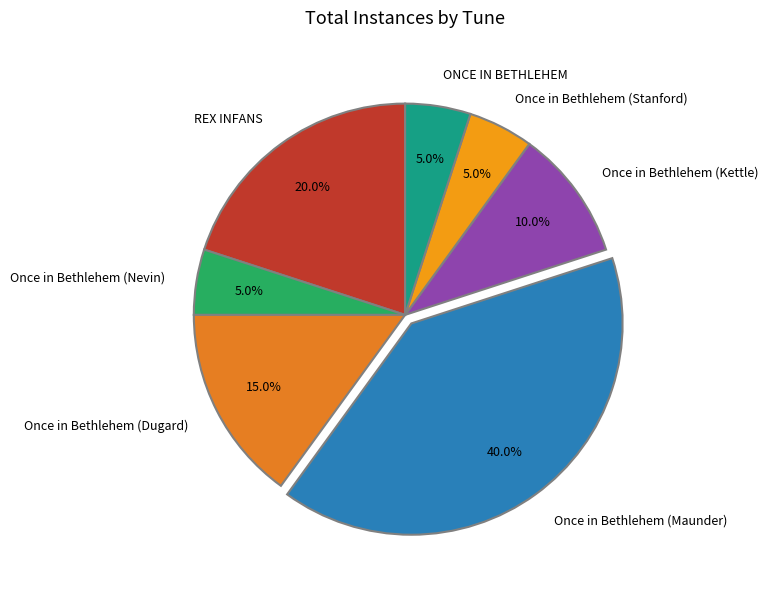

Does any single category account for the majority?

No